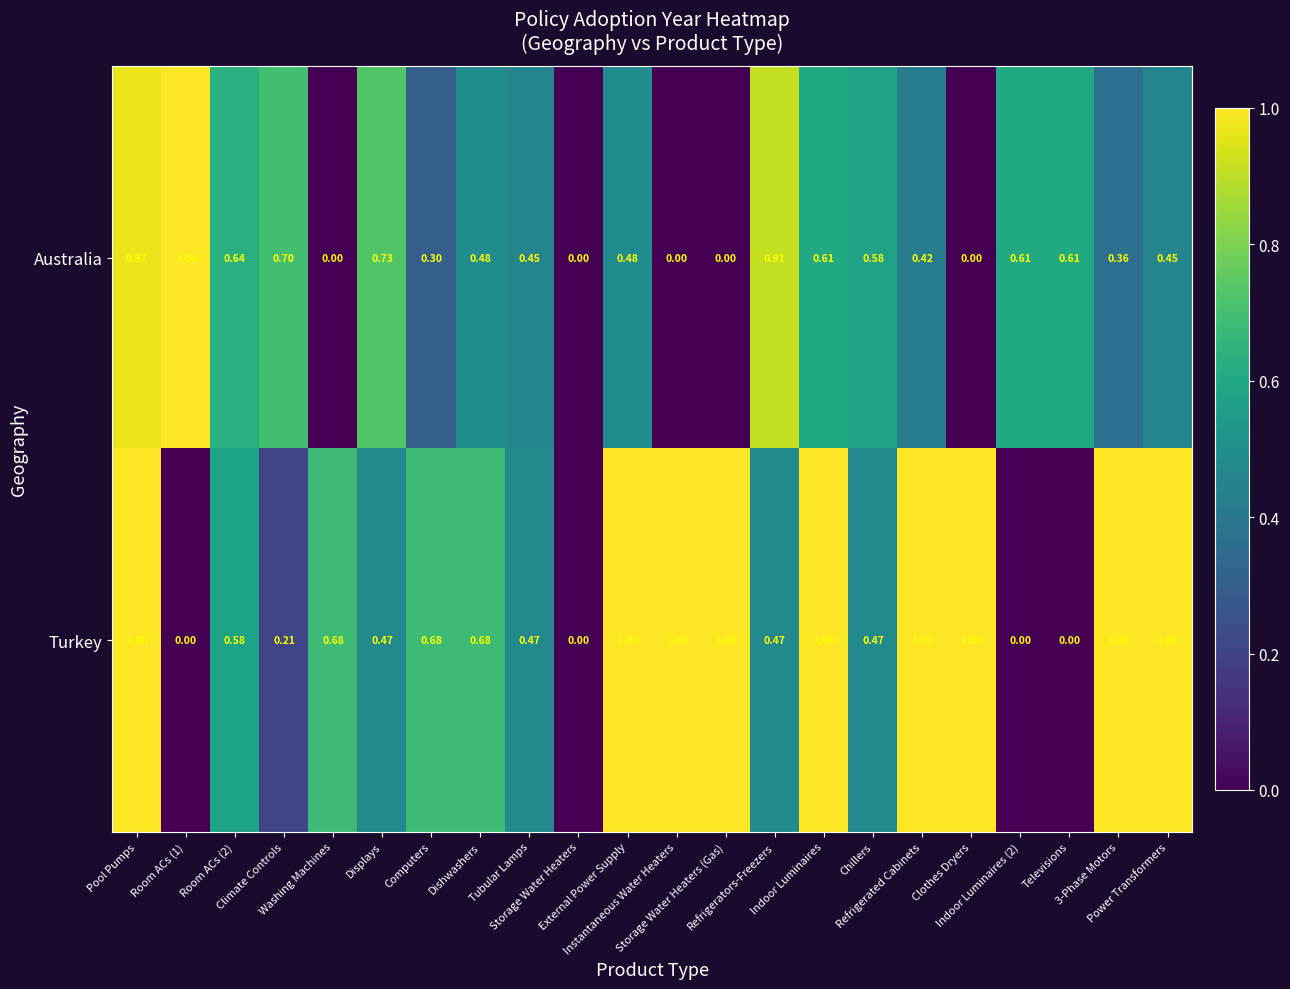

Which series has the largest total across all categories?

Turkey